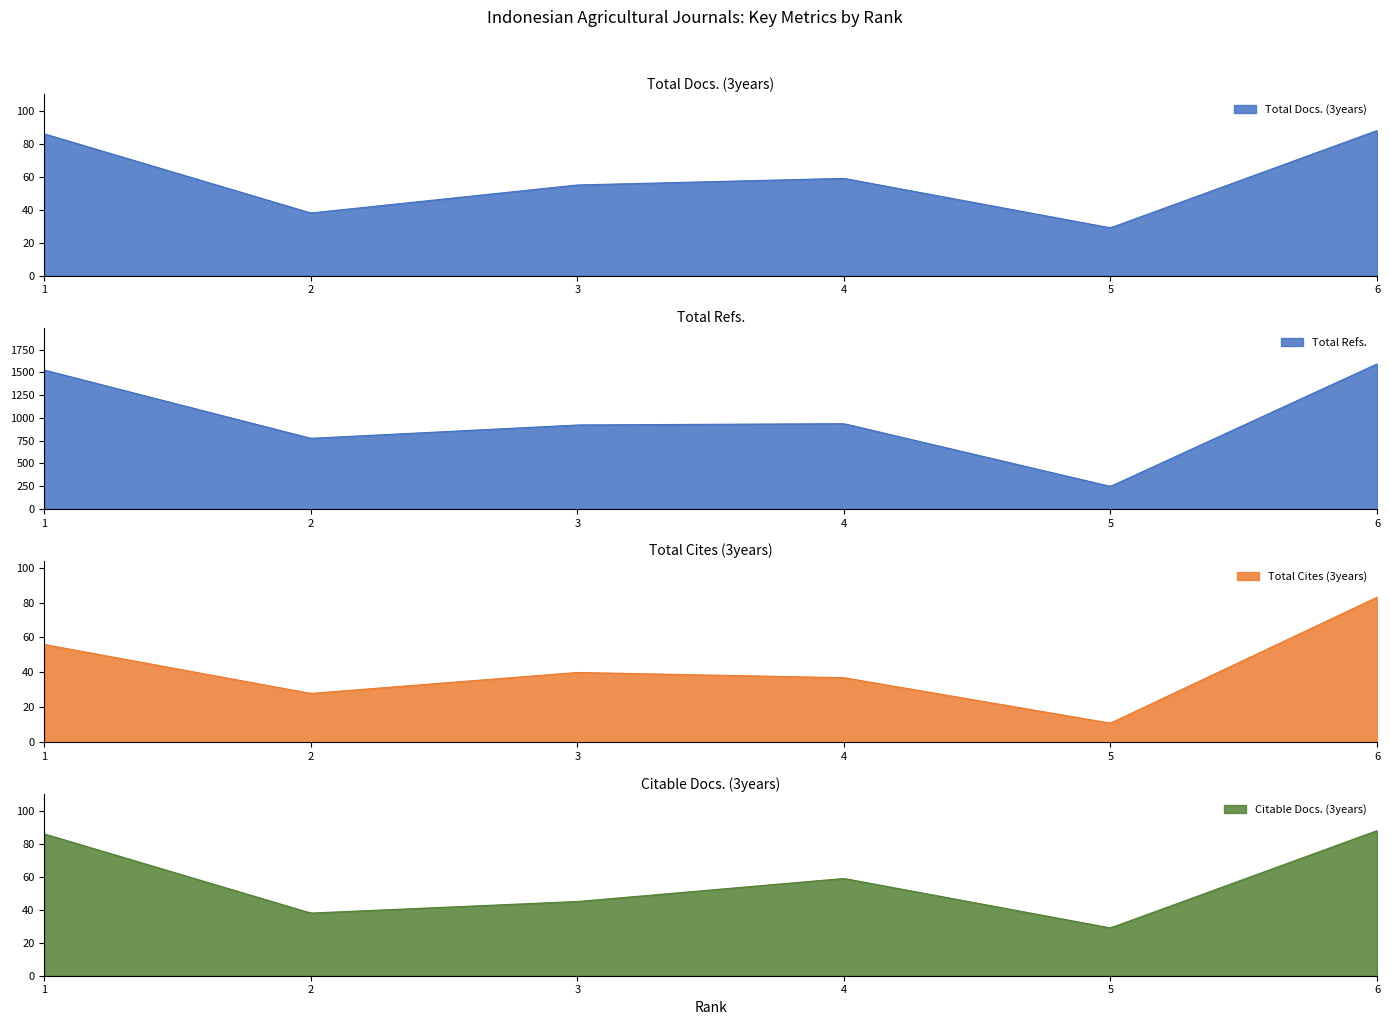

True or false: Total Refs. and Total Docs. (3years) intersect in this chart.

False